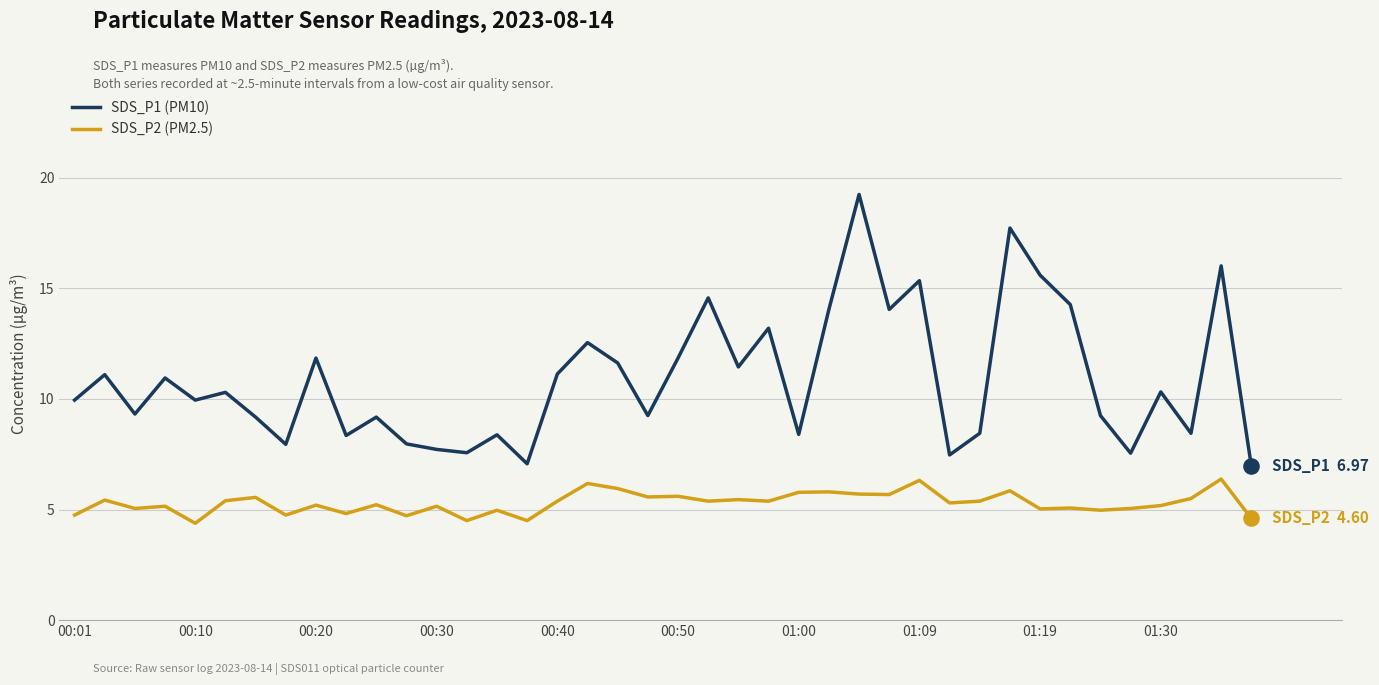

Which series has the widest spread of values?

SDS_P1 (PM10)